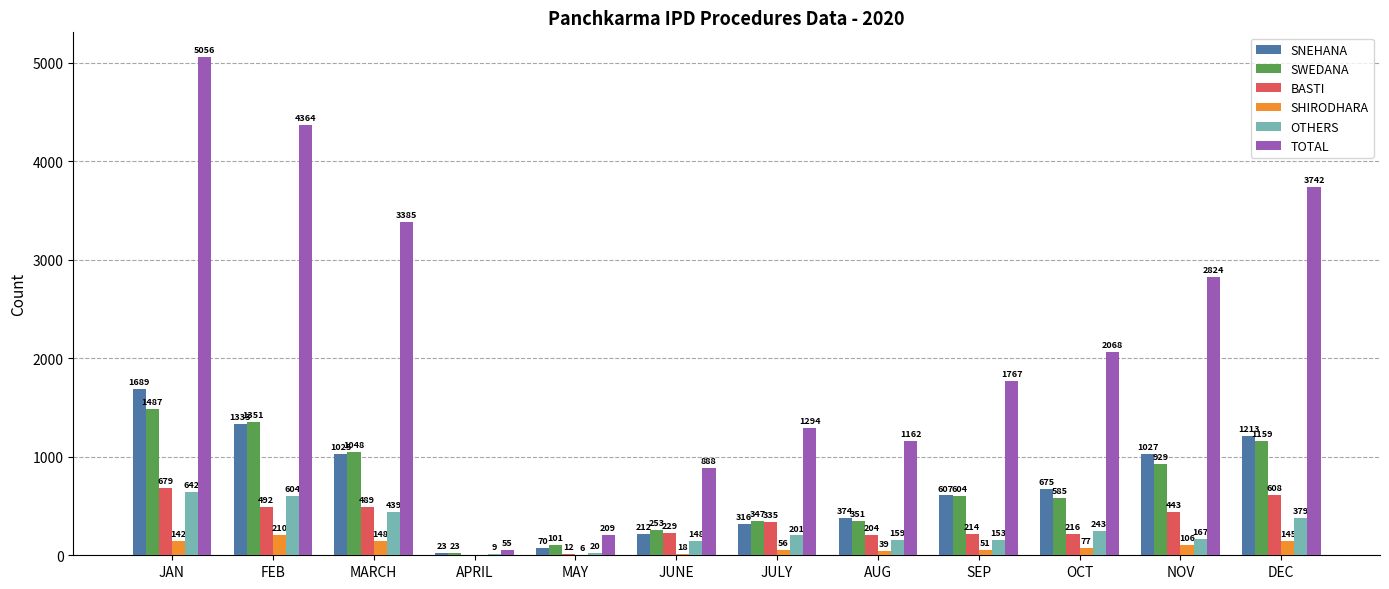

At which label does SHIRODHARA first exceed 77?

JAN